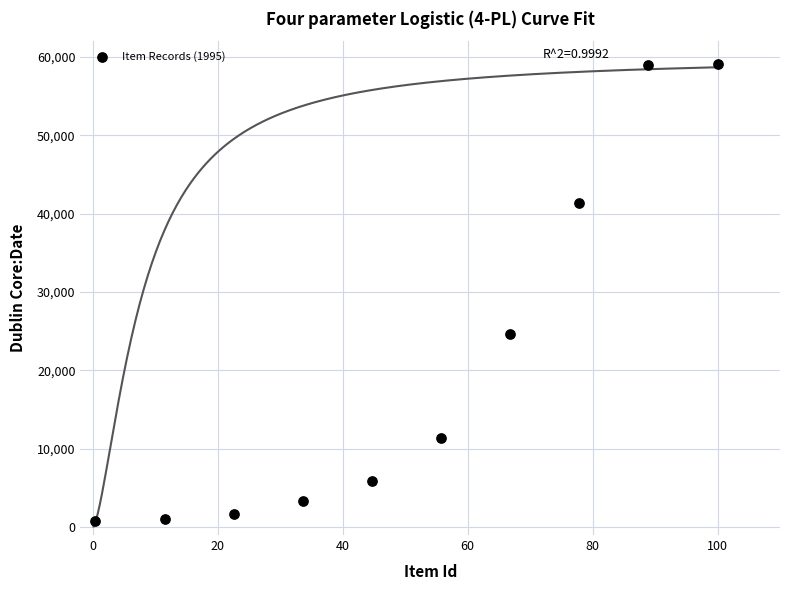

What Y value in the scatter plot is closest to 29950?

24700